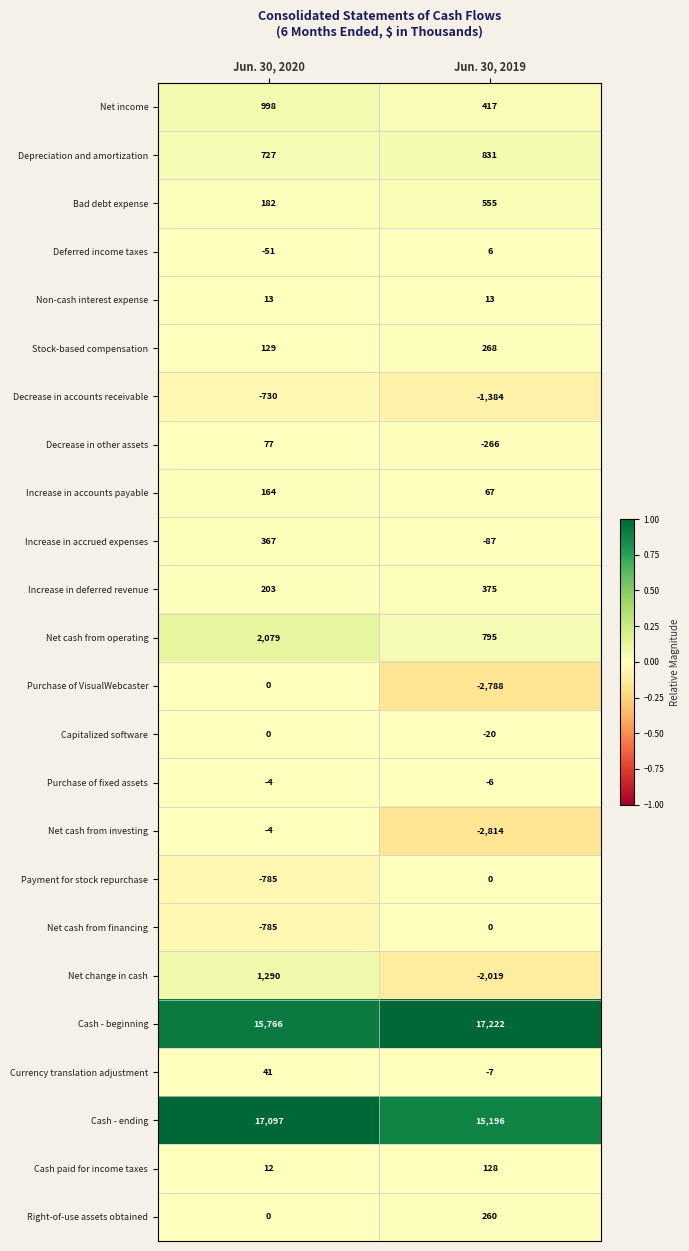

At how many categories does at least one series exceed 0?

2